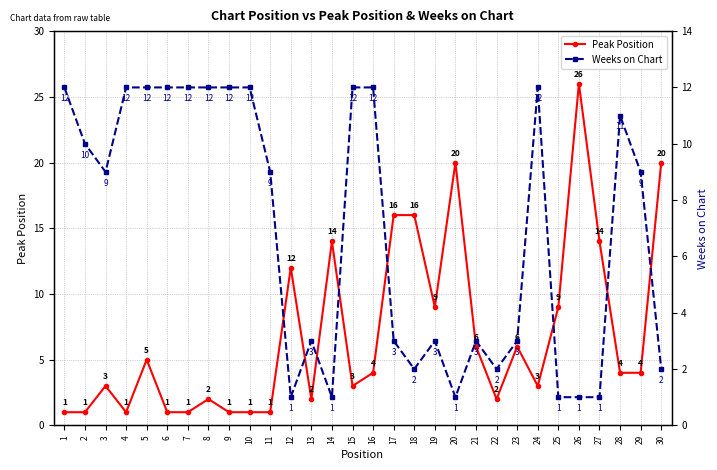

Which category has the highest value in the Peak Position series?

26